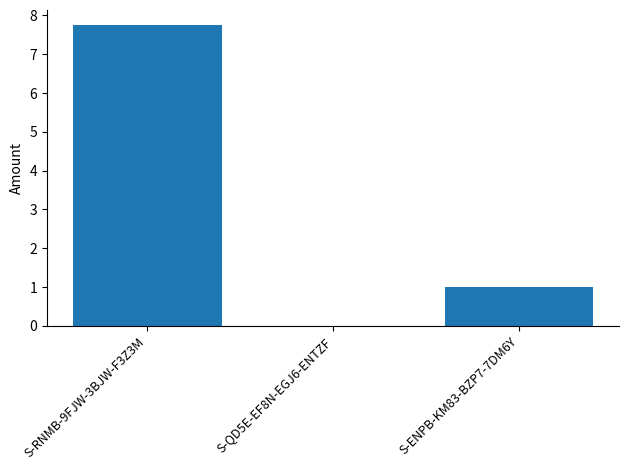

Are the bars horizontal?

No